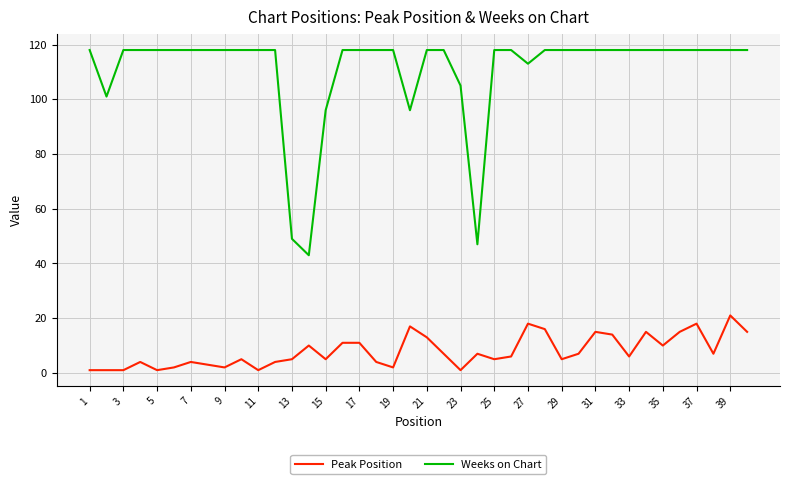

What is the difference between the maximum and minimum values in the Weeks on Chart series?

75